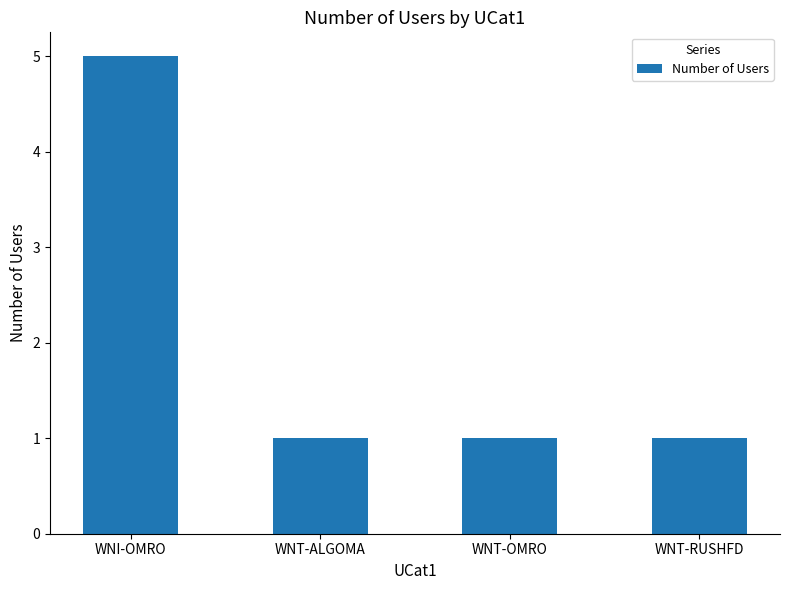

What is the label of the 3rd bar from the left?

WNT-OMRO